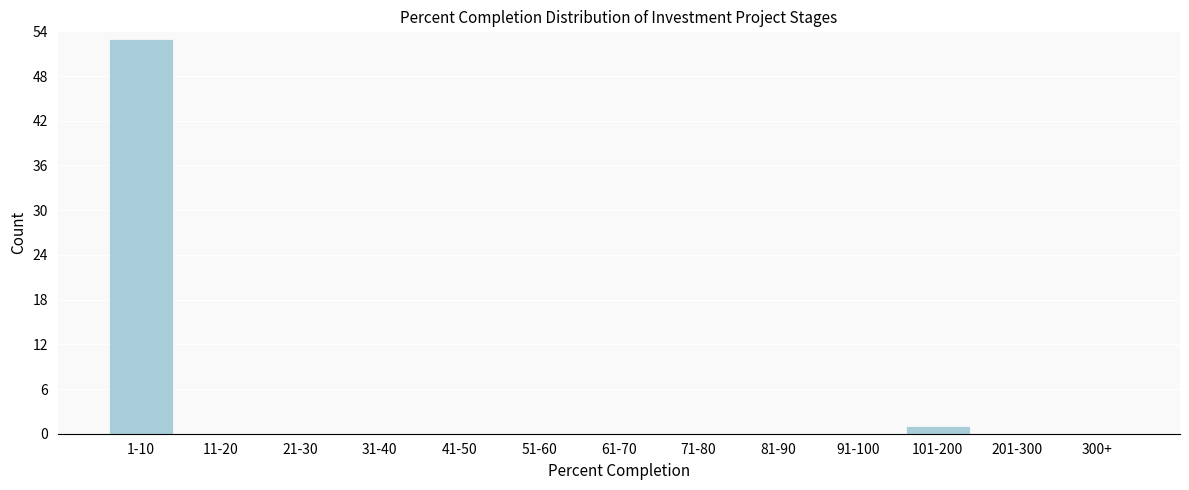

Reading right to left, extract all data points from this chart.

300+=0	201-300=0	101-200=1	91-100=0	81-90=0	71-80=0	61-70=0	51-60=0	41-50=0	31-40=0	21-30=0	11-20=0	1-10=53